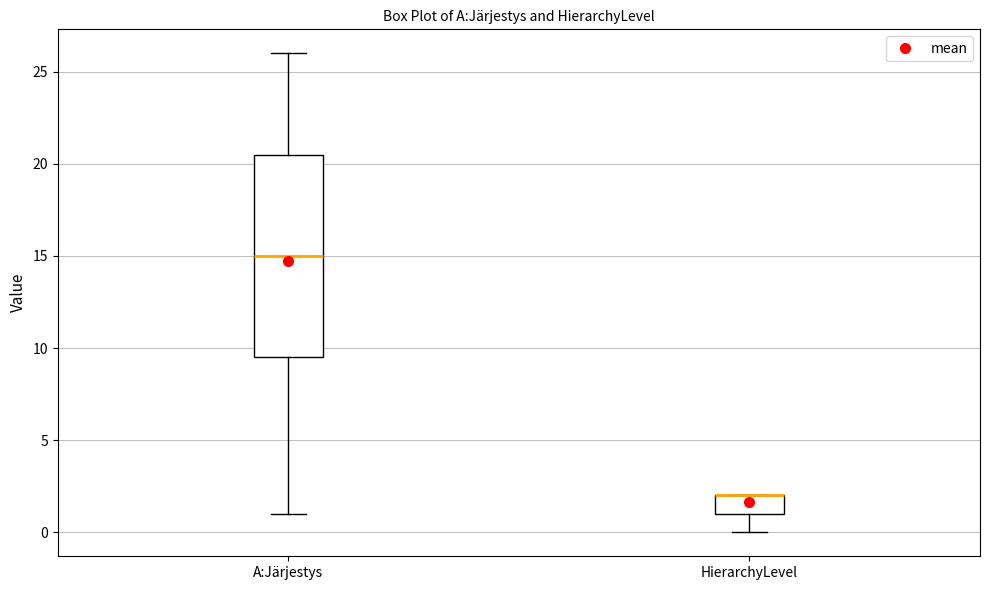

Reading left to right, read every box against the y-axis: the position of its median line, the range the box covers, and the ends of its whiskers. The values are not printed on the chart, so give them approximately, as read against the axis.

A:Järjestys: median 15.0, box 9.5 to 20.5, whiskers 1.0 to 26.0
HierarchyLevel: median 2.0 (drawn on the box's upper edge), box 1.0 to 2.0, whiskers 0.0 to 2.0